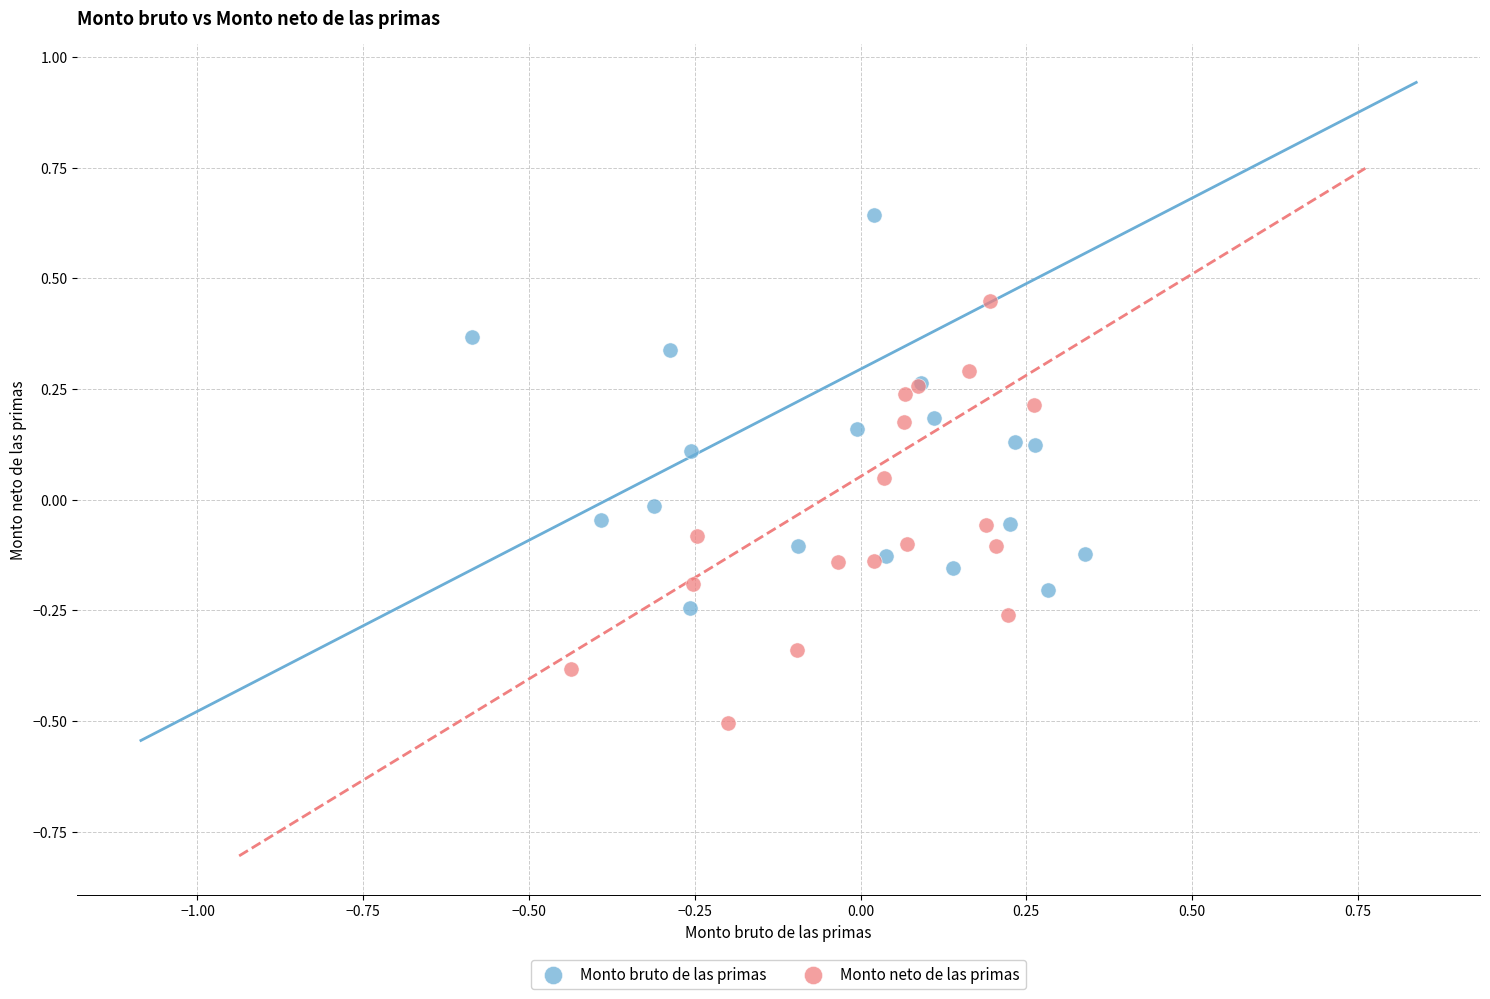

Which series reaches the maximum Y coordinate?

Monto bruto de las primas